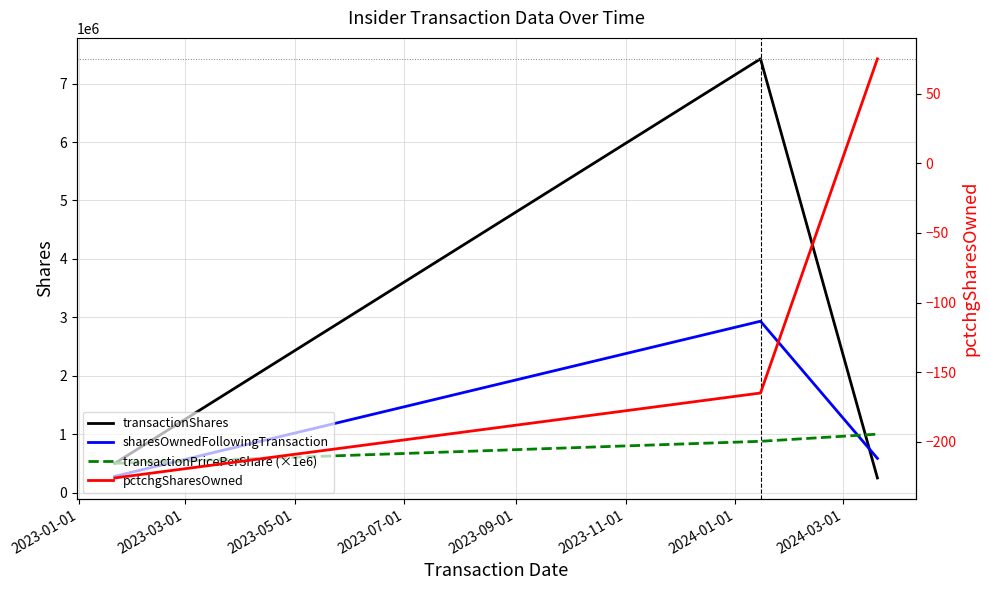

Is it true that sharesOwnedFollowingTransaction equals 278618 at 2023-01-01?

True